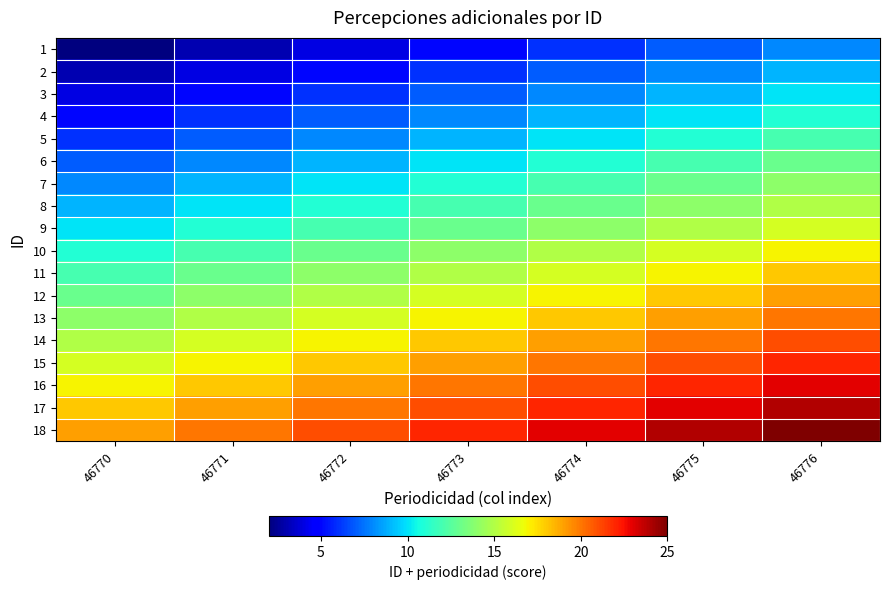

Reading left to right, what are all the values shown in this chart?

1: 46770=2	46771=3	46772=4	46773=5	46774=6	46775=7	46776=8
2: 46770=3	46771=4	46772=5	46773=6	46774=7	46775=8	46776=9
3: 46770=4	46771=5	46772=6	46773=7	46774=8	46775=9	46776=10
4: 46770=5	46771=6	46772=7	46773=8	46774=9	46775=10	46776=11
5: 46770=6	46771=7	46772=8	46773=9	46774=10	46775=11	46776=12
6: 46770=7	46771=8	46772=9	46773=10	46774=11	46775=12	46776=13
7: 46770=8	46771=9	46772=10	46773=11	46774=12	46775=13	46776=14
8: 46770=9	46771=10	46772=11	46773=12	46774=13	46775=14	46776=15
9: 46770=10	46771=11	46772=12	46773=13	46774=14	46775=15	46776=16
10: 46770=11	46771=12	46772=13	46773=14	46774=15	46775=16	46776=17
11: 46770=12	46771=13	46772=14	46773=15	46774=16	46775=17	46776=18
12: 46770=13	46771=14	46772=15	46773=16	46774=17	46775=18	46776=19
13: 46770=14	46771=15	46772=16	46773=17	46774=18	46775=19	46776=20
14: 46770=15	46771=16	46772=17	46773=18	46774=19	46775=20	46776=21
15: 46770=16	46771=17	46772=18	46773=19	46774=20	46775=21	46776=22
16: 46770=17	46771=18	46772=19	46773=20	46774=21	46775=22	46776=23
17: 46770=18	46771=19	46772=20	46773=21	46774=22	46775=23	46776=24
18: 46770=19	46771=20	46772=21	46773=22	46774=23	46775=24	46776=25